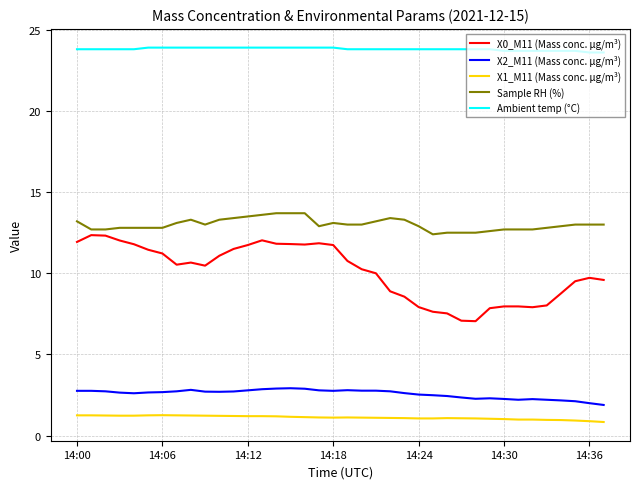

True or false: X2_M11 (Mass conc. μg/m³) and Ambient temp (°C) cross at least once.

False